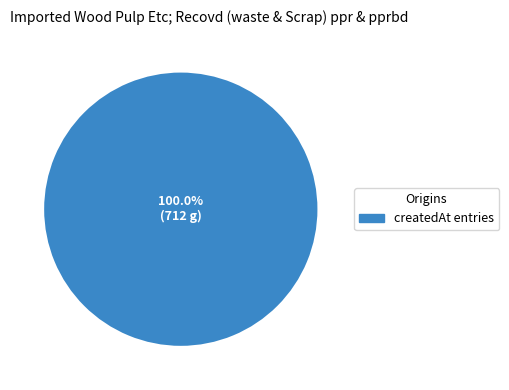

Is there a majority slice in this chart?

Yes